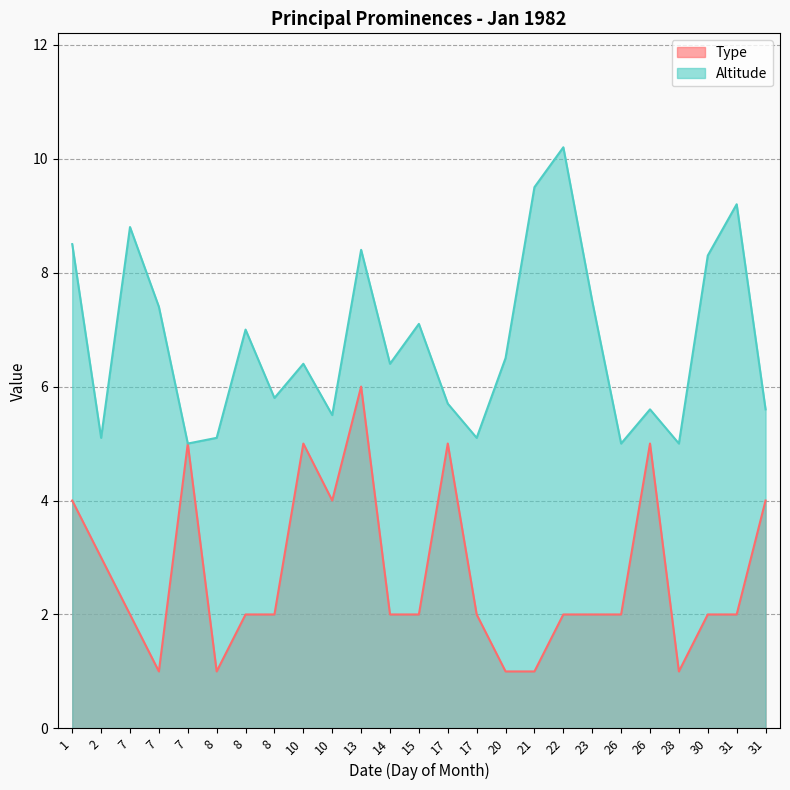

The value of Type at 26 is 5.0. True or false?

True